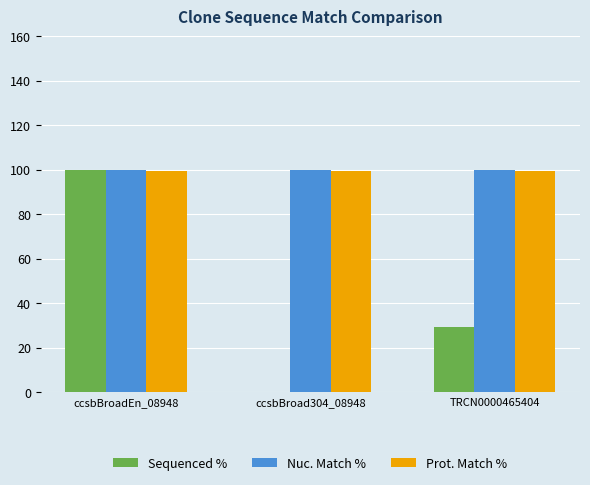

At which category is the sum across all series the highest?

ccsbBroadEn_08948